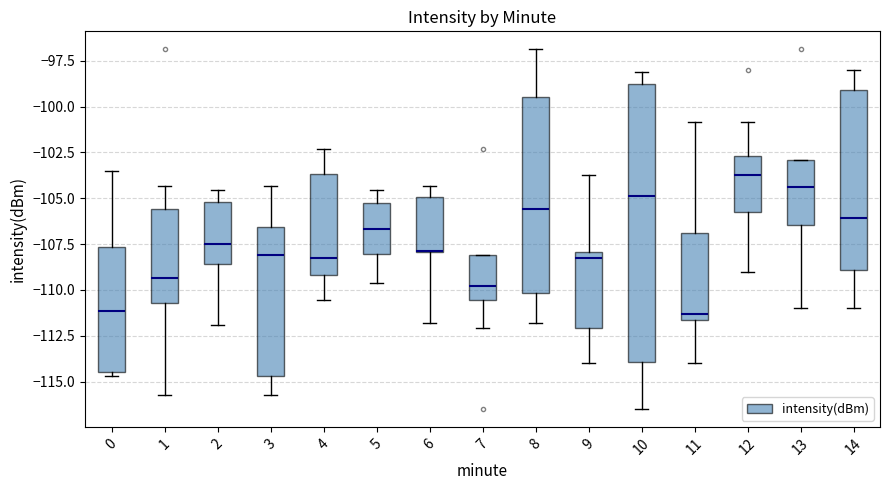

Reading left to right, transcribe this box plot: for each box, give where its median line is, the range the box spans, and where its two whiskers end, as read against the y-axis. The values are not printed on the chart, so give them approximately, as read against the axis.

0: median -111.0, box -114.5 to -107.5, whiskers -114.5 (just below the box's lower edge) to -103.5
1: median -109.5, box -110.5 to -105.5, whiskers -115.5 to -104.5
2: median -107.5, box -108.5 to -105.0, whiskers -112.0 to -104.5
3: median -108.0, box -114.5 to -106.5, whiskers -115.5 to -104.5
4: median -108.0, box -109.0 to -103.5, whiskers -110.5 to -102.5
5: median -106.5, box -108.0 to -105.0, whiskers -109.5 to -104.5
6: median -108.0 (drawn on the box's lower edge), box -108.0 to -105.0, whiskers -112.0 to -104.5
7: median -110.0, box -110.5 to -108.0, whiskers -112.0 to -108.0
8: median -105.5, box -110.0 to -99.5, whiskers -112.0 to -97.0
9: median -108.0 (just below the box's upper edge), box -112.0 to -108.0, whiskers -114.0 to -103.5
10: median -105.0, box -114.0 to -99.0, whiskers -116.5 to -98.0
11: median -111.5 (just above the box's lower edge), box -111.5 to -107.0, whiskers -114.0 to -101.0
12: median -103.5, box -106.0 to -102.5, whiskers -109.0 to -101.0
13: median -104.5, box -106.5 to -103.0, whiskers -111.0 to -103.0
14: median -106.0, box -109.0 to -99.0, whiskers -111.0 to -98.0